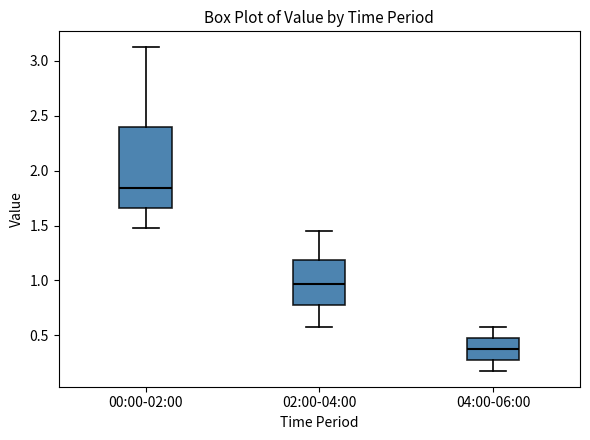

Reading left to right, read every box against the y-axis: the position of its median line, the range the box covers, and the ends of its whiskers. The values are not printed on the chart, so give them approximately, as read against the axis.

00:00-02:00: median 1.85, box 1.65 to 2.40, whiskers 1.50 to 3.10
02:00-04:00: median 0.95, box 0.80 to 1.20, whiskers 0.60 to 1.45
04:00-06:00: median 0.40, box 0.30 to 0.50, whiskers 0.20 to 0.60